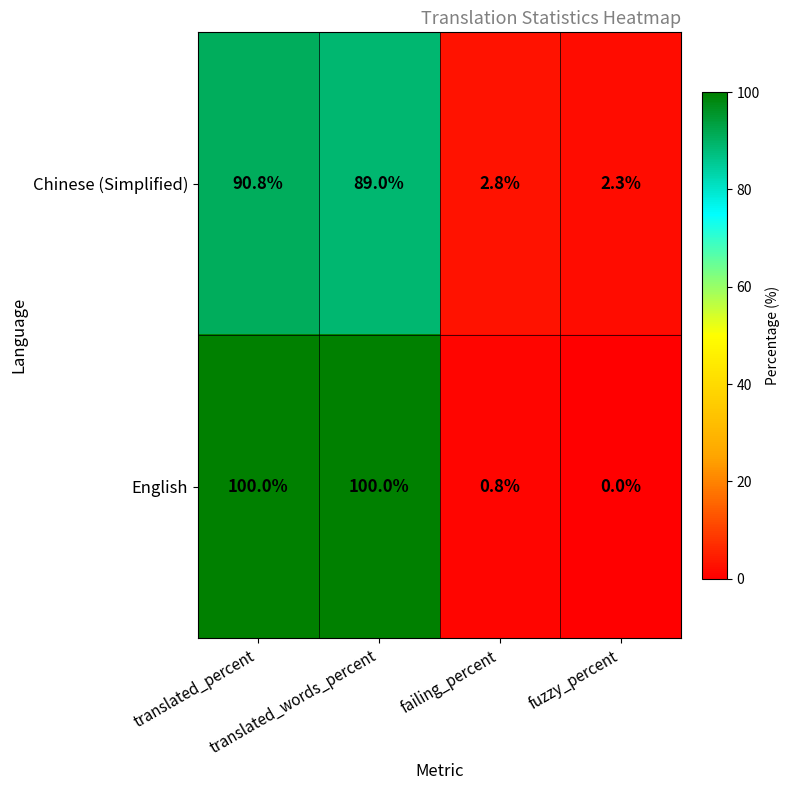

Which series has the largest total across all categories?

English